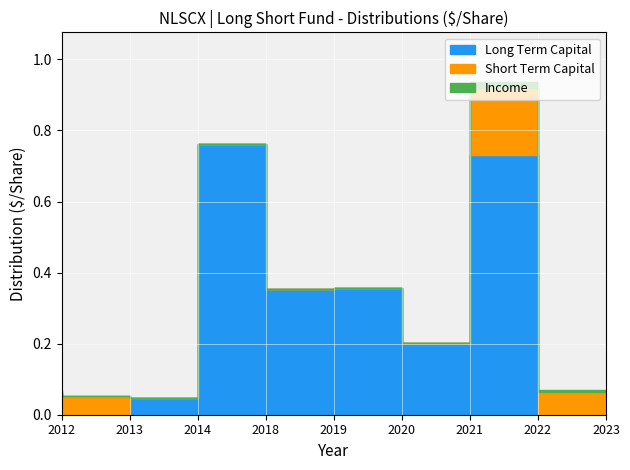

Which series has the largest total across all categories?

Long Term Capital